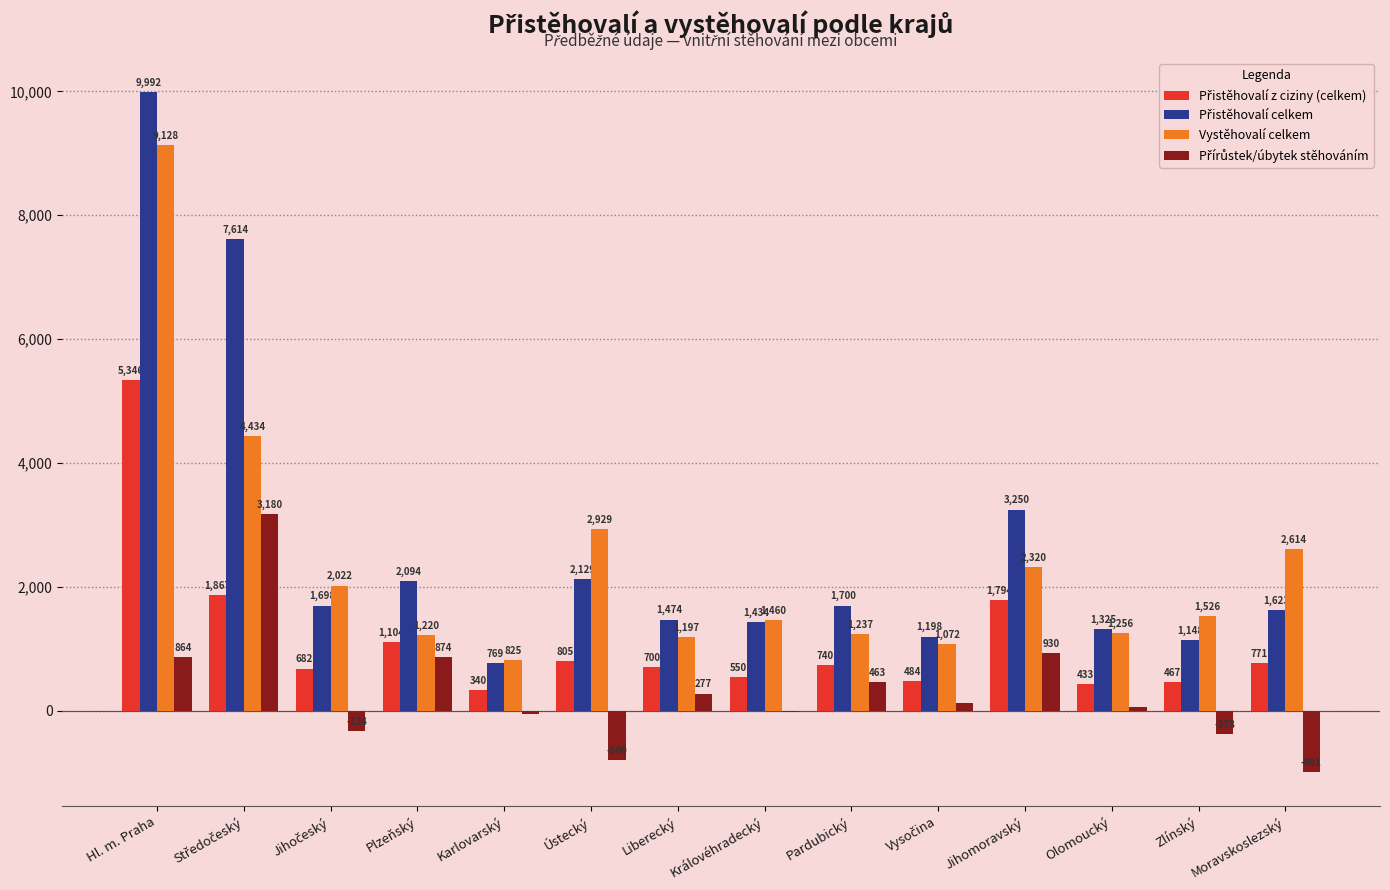

The Vystěhovalí celkem series shows 1220 at Plzeňský. True or false?

True